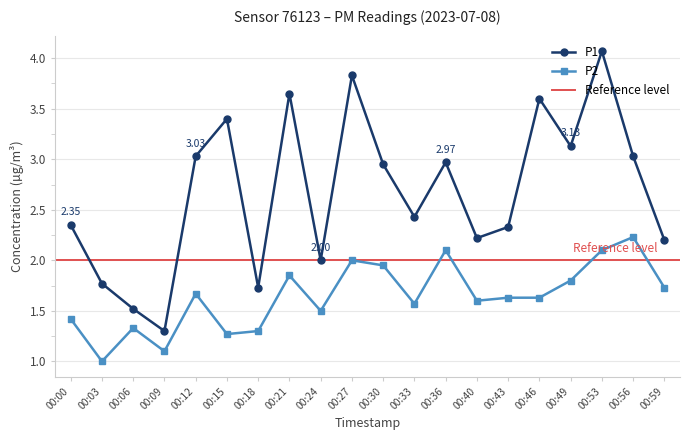

True or false: P1 and P2 cross at least once.

False